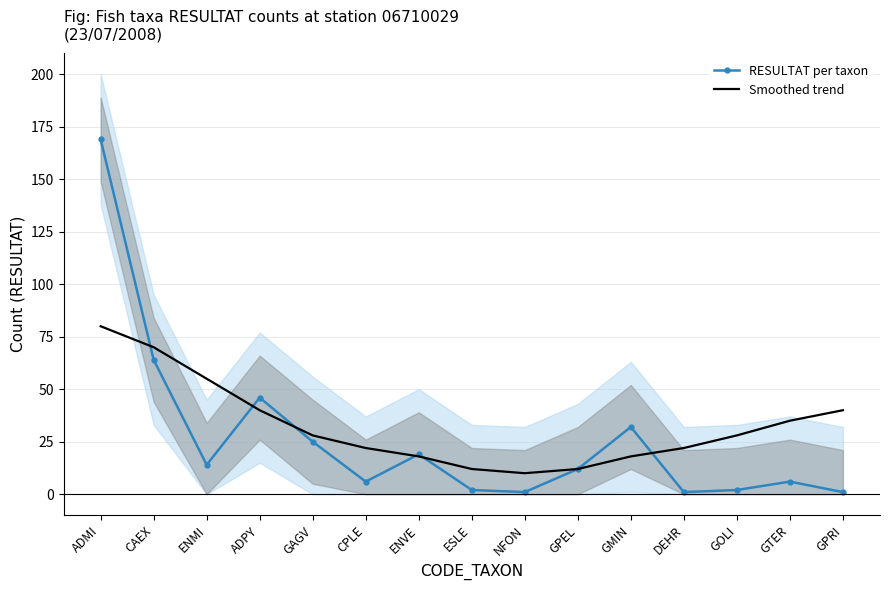

Where is the first local minimum for RESULTAT per taxon?

ENMI